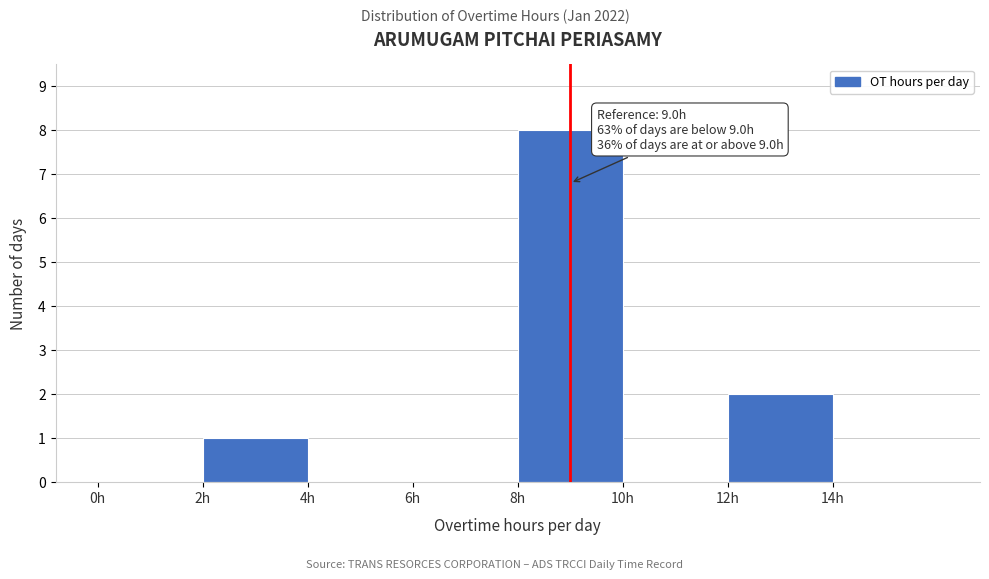

Over which range of the x-axis is the bar tallest?

8 to 10